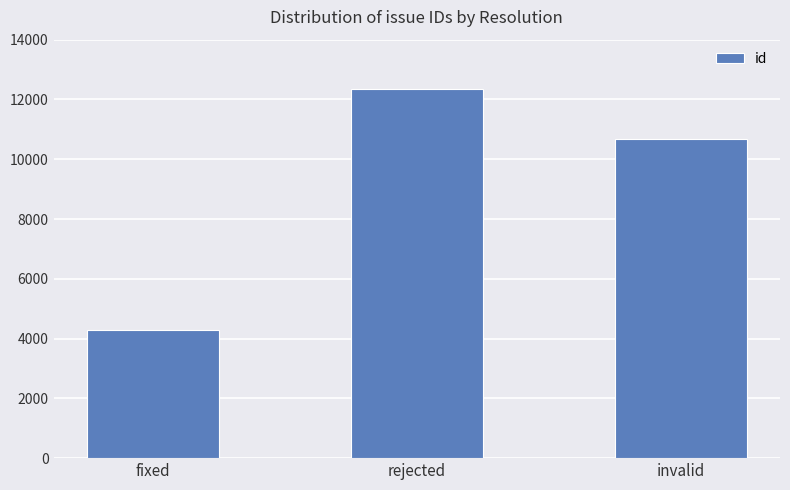

What position from the right is rejected?

2